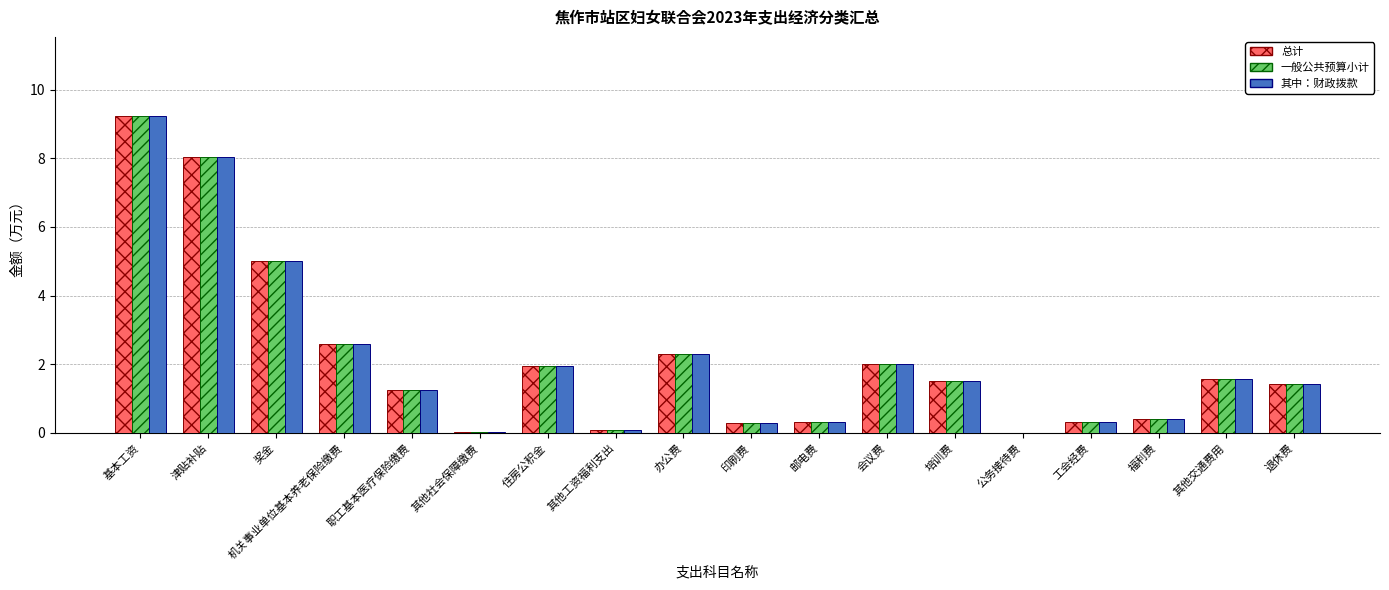

What is the sum of the 一般公共预算小计 values at 培训费 and 办公费?

3.8